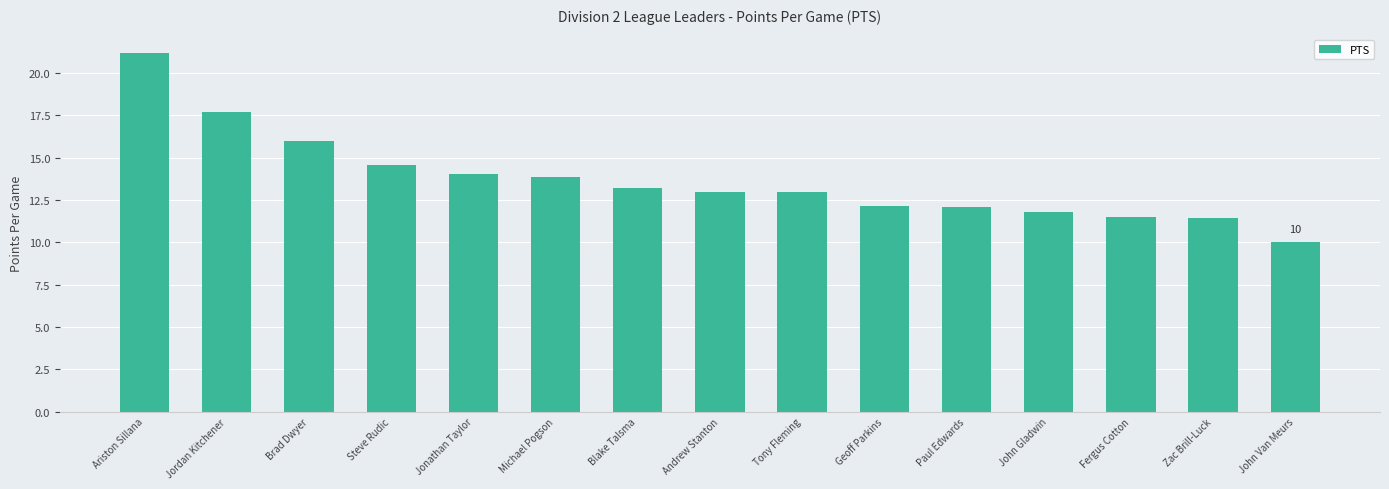

The chart shows a value of 11.9 at Jordan Kitchener. True or false?

False